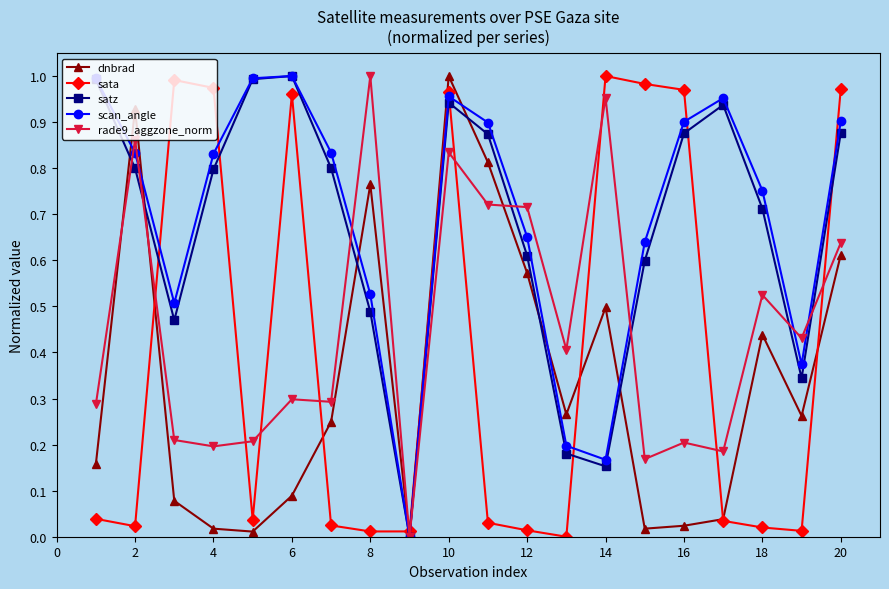

How many interior local peaks does the scan_angle series have?

3